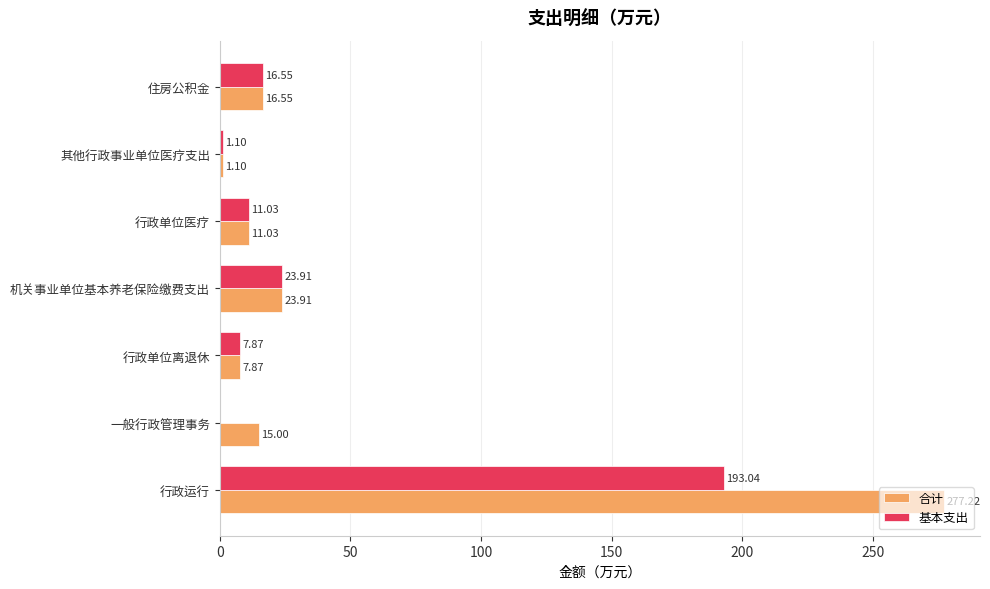

How many values in 基本支出 are above zero?

6